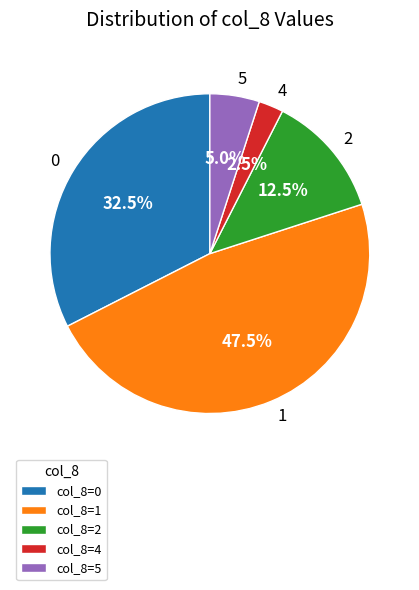

Does any single category account for the majority?

No